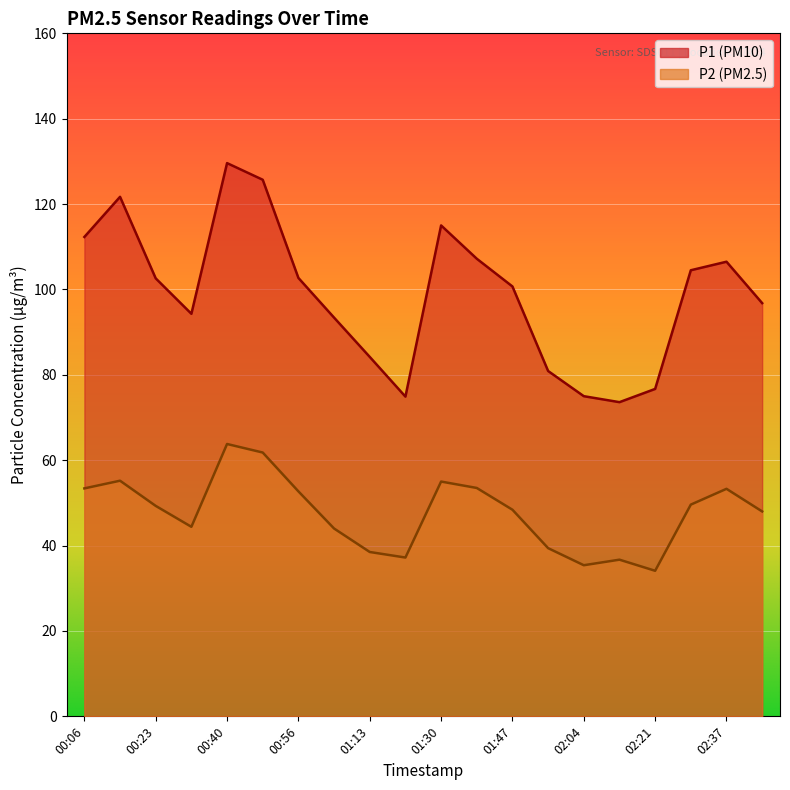

Reading right to left, what are all the values shown in this chart?

P1: 02:46=96.8	02:37=106.5	02:29=104.5	02:21=76.7	02:12=73.6	02:04=75.0	01:55=80.9	01:47=100.7	01:38=107.2	01:30=115.0	01:22=74.9	01:13=84.2	01:05=93.4	00:56=102.7	00:48=125.7	00:40=129.6	00:31=94.3	00:23=102.6	00:14=121.7	00:06=112.3
P2: 02:46=48.0	02:37=53.3	02:29=49.6	02:21=34.1	02:12=36.7	02:04=35.4	01:55=39.4	01:47=48.4	01:38=53.5	01:30=55.0	01:22=37.2	01:13=38.5	01:05=44.0	00:56=52.7	00:48=61.8	00:40=63.8	00:31=44.4	00:23=49.3	00:14=55.2	00:06=53.4